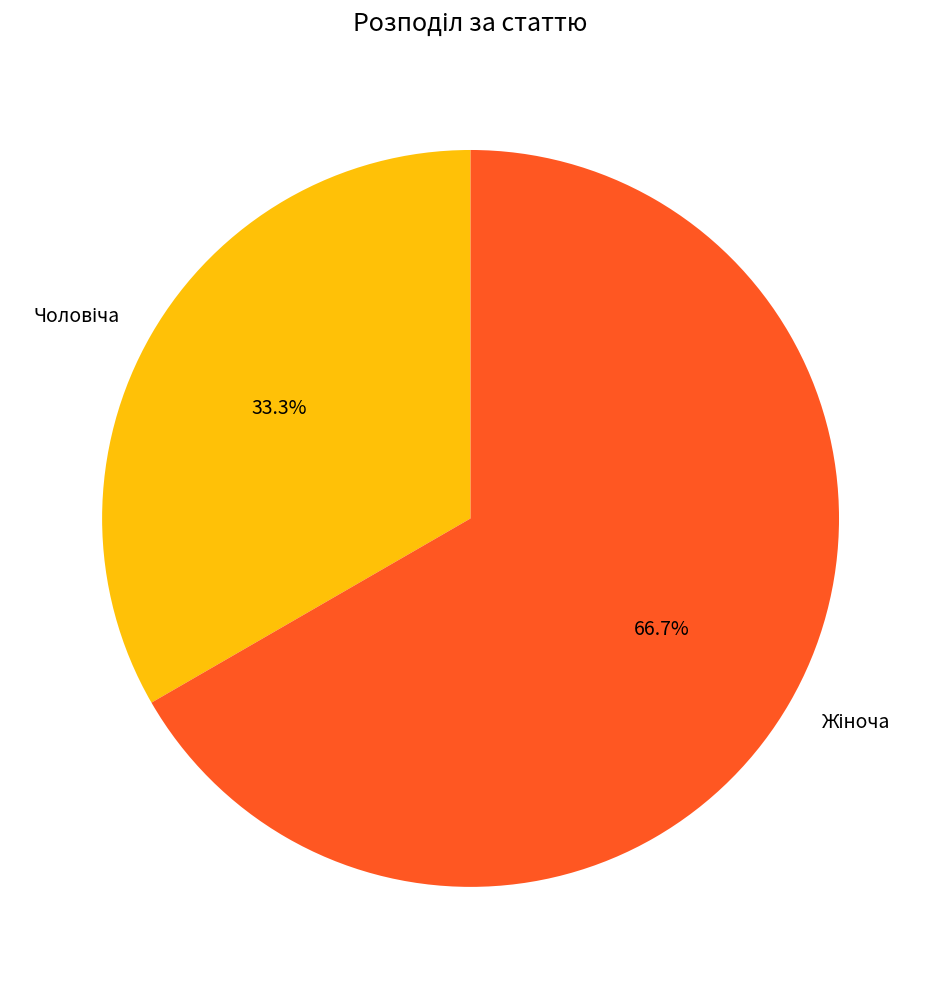

Is there a majority slice in this chart?

Yes